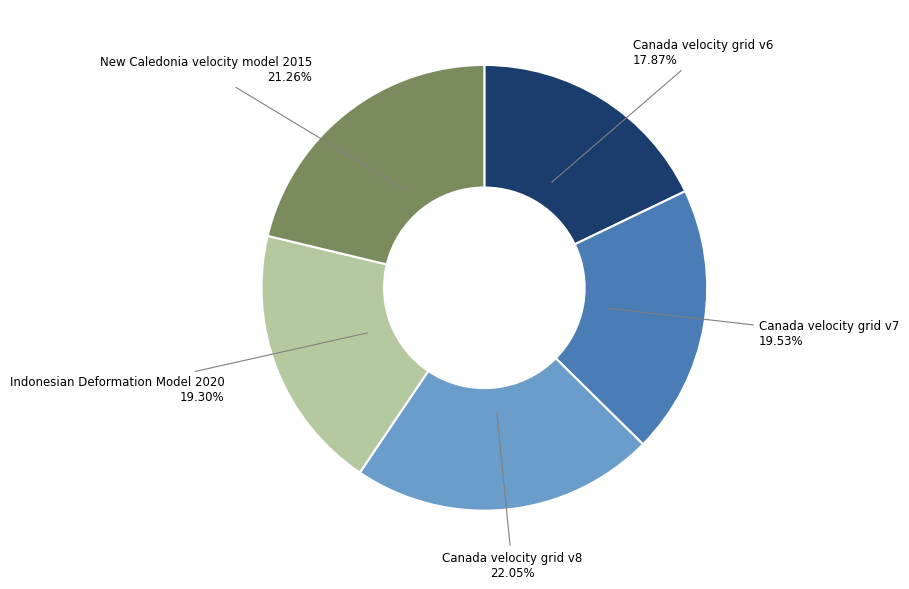

Between New Caledonia velocity model 2015 and Canada velocity grid v7, which is larger?

New Caledonia velocity model 2015